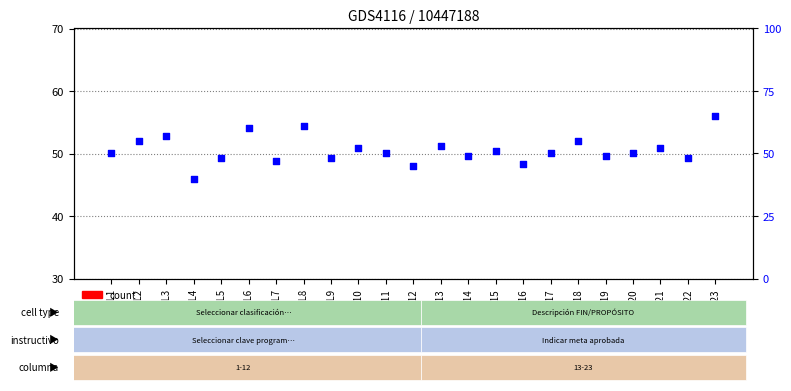

Which series reaches the minimum Y coordinate?

count